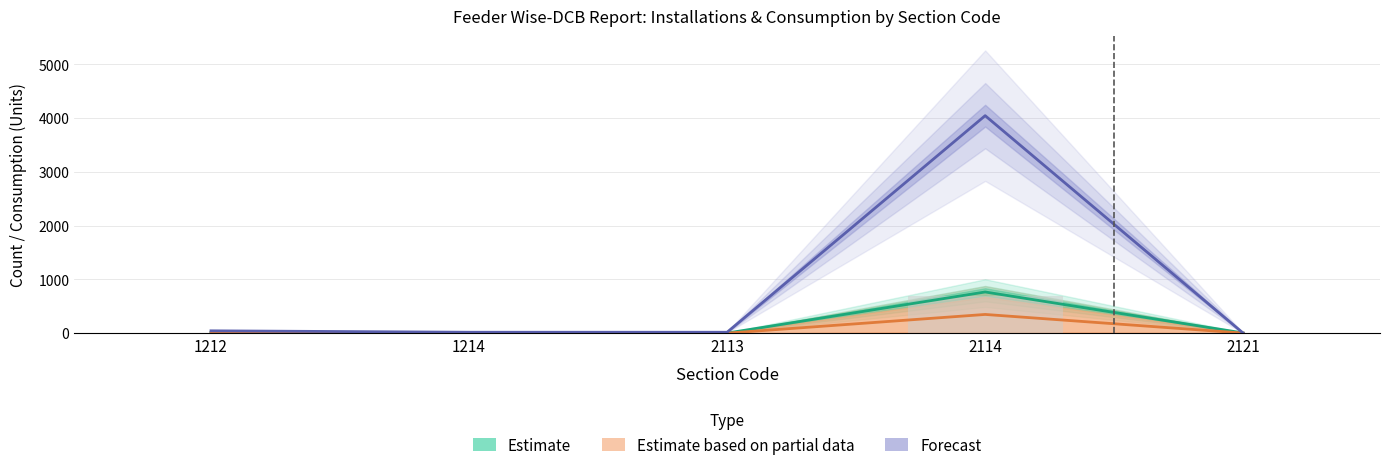

How many data points does each series have?

5